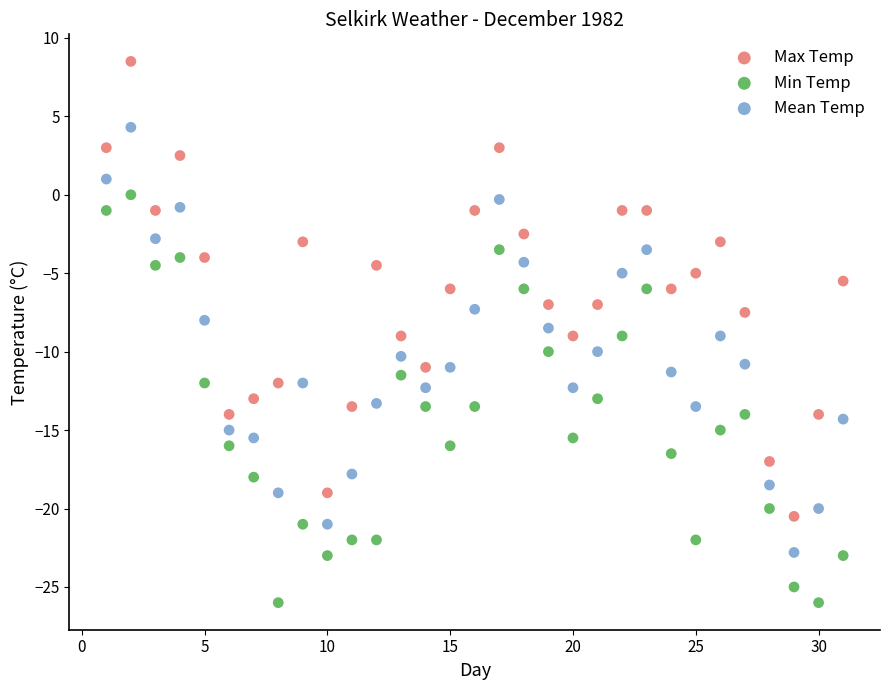

Which series contains the highest Y value?

Max Temp